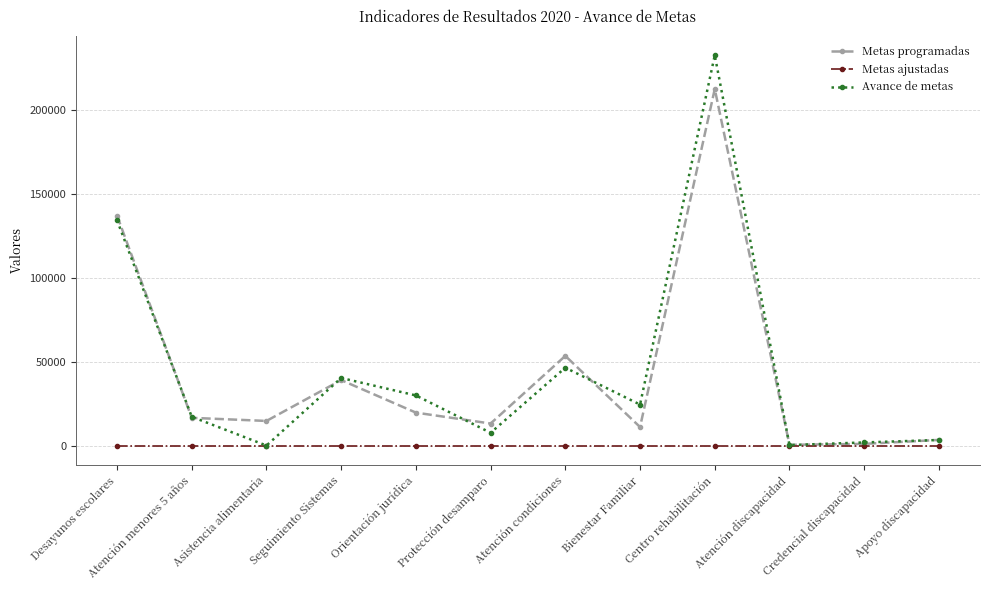

How many lines are shown in the chart?

3